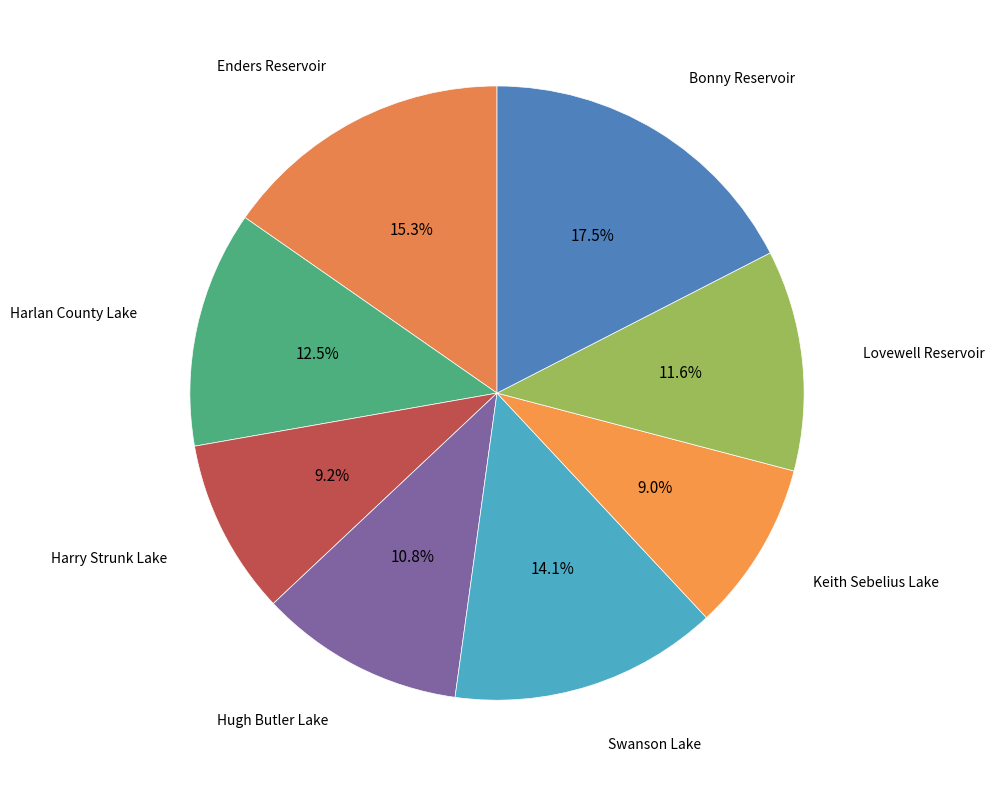

To the nearest percent, what is the average slice percentage?

12%